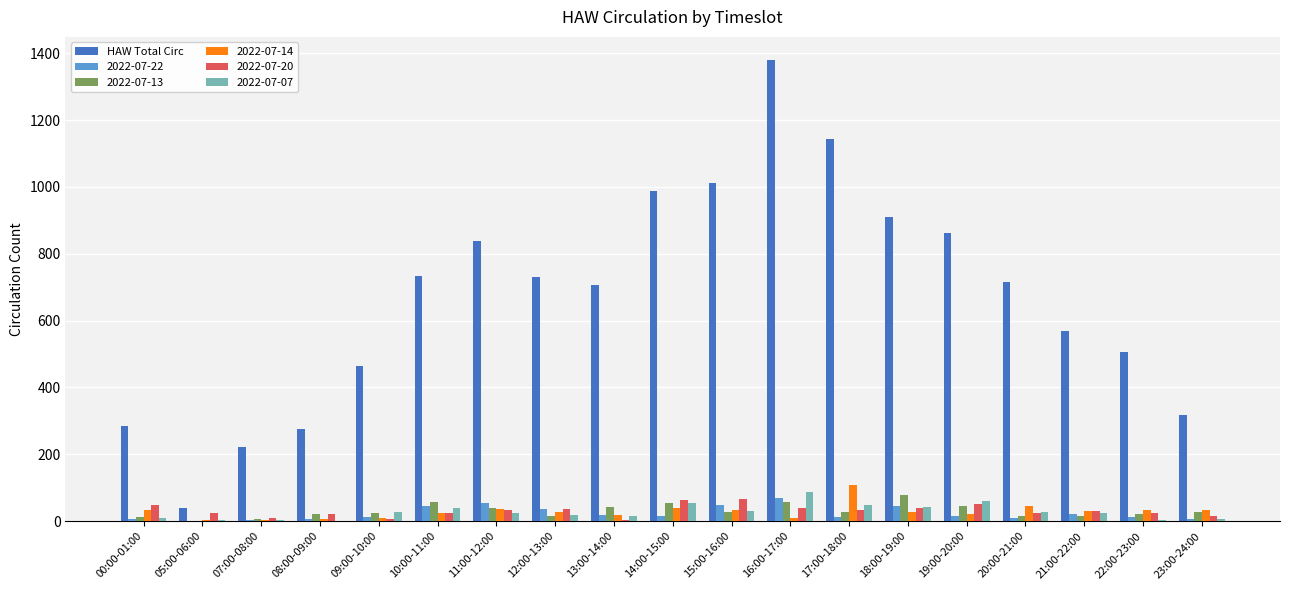

True or false: 2022-07-13 has a value of 28 at 15:00-16:00.

True